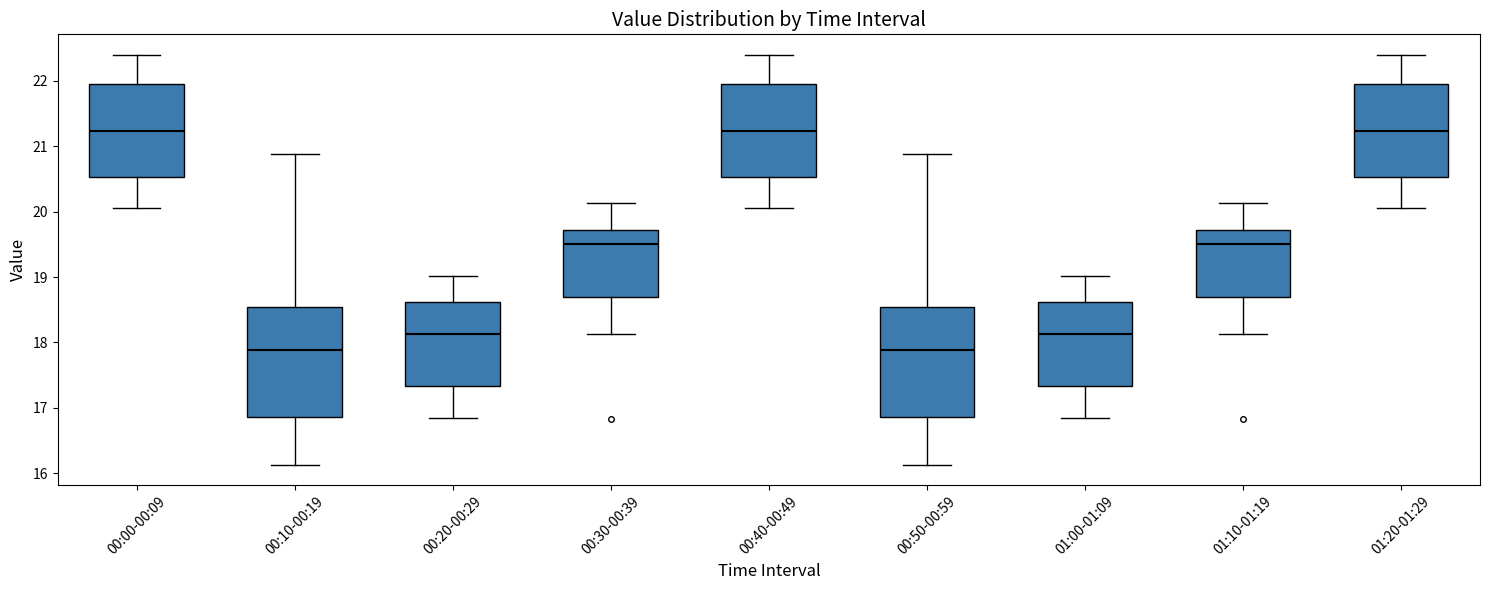

Reading left to right, transcribe this box plot: for each box, give where its median line is, the range the box spans, and where its two whiskers end, as read against the y-axis. The values are not printed on the chart, so give them approximately, as read against the axis.

00:00-00:09: median 21.2, box 20.5 to 22.0, whiskers 20.1 to 22.4
00:10-00:19: median 17.9, box 16.9 to 18.5, whiskers 16.1 to 20.9
00:20-00:29: median 18.1, box 17.3 to 18.6, whiskers 16.9 to 19.0
00:30-00:39: median 19.5, box 18.7 to 19.7, whiskers 18.1 to 20.1
00:40-00:49: median 21.2, box 20.5 to 22.0, whiskers 20.1 to 22.4
00:50-00:59: median 17.9, box 16.9 to 18.5, whiskers 16.1 to 20.9
01:00-01:09: median 18.1, box 17.3 to 18.6, whiskers 16.9 to 19.0
01:10-01:19: median 19.5, box 18.7 to 19.7, whiskers 18.1 to 20.1
01:20-01:29: median 21.2, box 20.5 to 22.0, whiskers 20.1 to 22.4